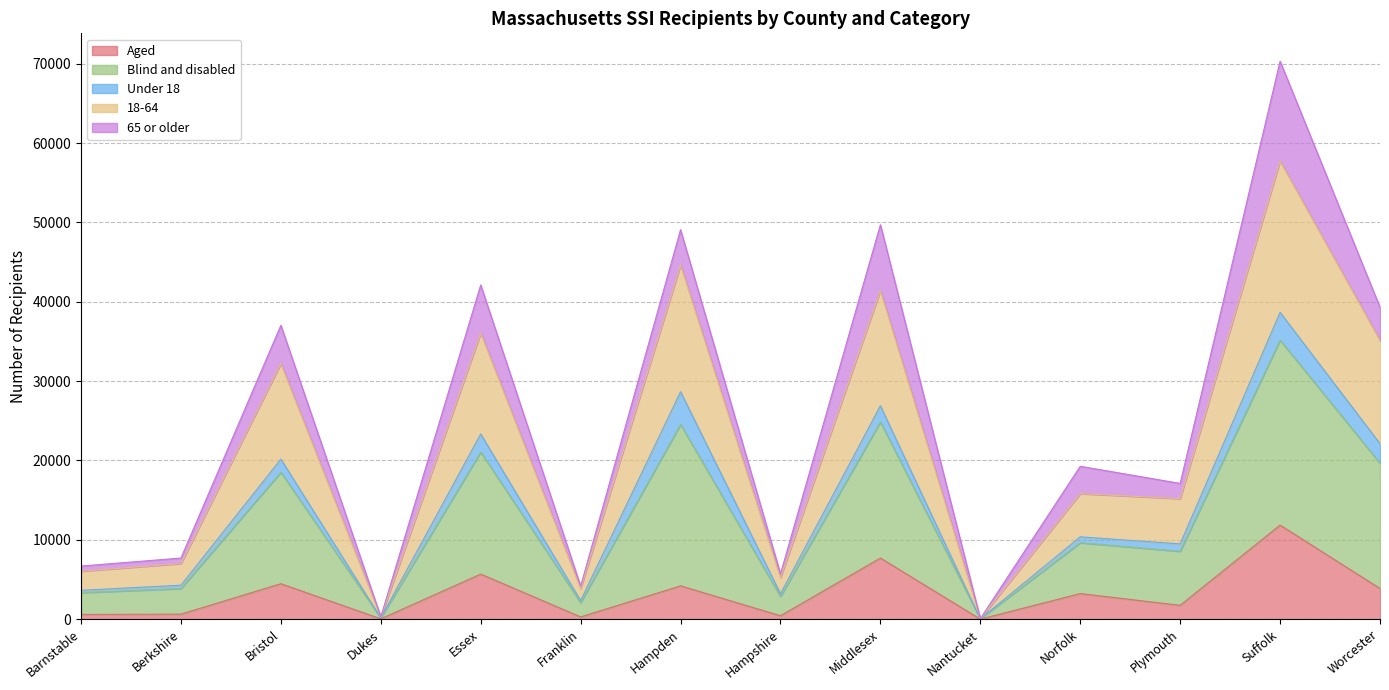

What is the total value across all series at Hampden?

49078